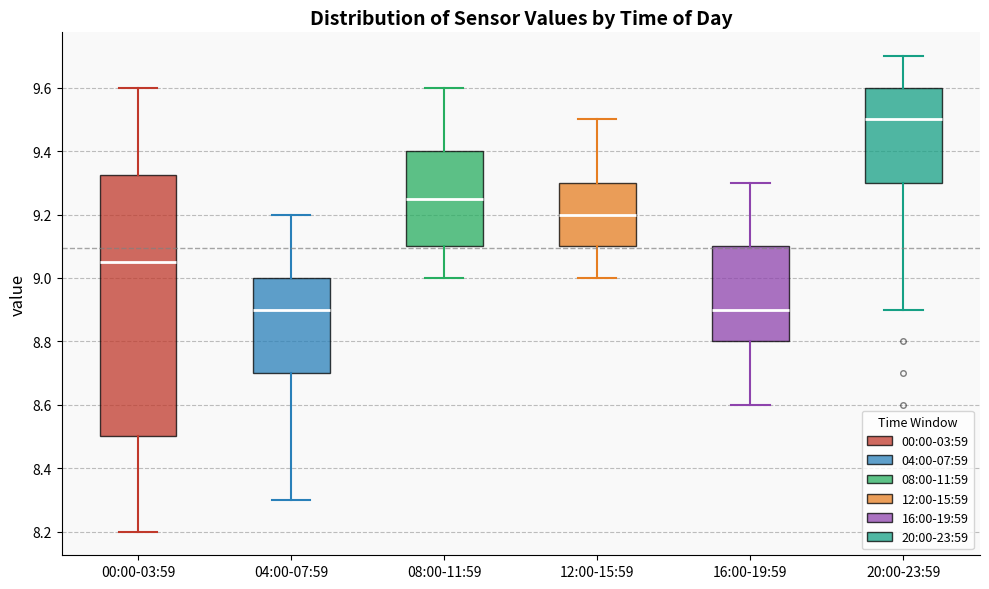

Reading left to right, transcribe this box plot: for each box, give where its median line is, the range the box spans, and where its two whiskers end, as read against the y-axis. The values are not printed on the chart, so give them approximately, as read against the axis.

00:00-03:59: median 9.06, box 8.50 to 9.32, whiskers 8.20 to 9.60
04:00-07:59: median 8.90, box 8.70 to 9.00, whiskers 8.30 to 9.20
08:00-11:59: median 9.26, box 9.10 to 9.40, whiskers 9.00 to 9.60
12:00-15:59: median 9.20, box 9.10 to 9.30, whiskers 9.00 to 9.50
16:00-19:59: median 8.90, box 8.80 to 9.10, whiskers 8.60 to 9.30
20:00-23:59: median 9.50, box 9.30 to 9.60, whiskers 8.90 to 9.70